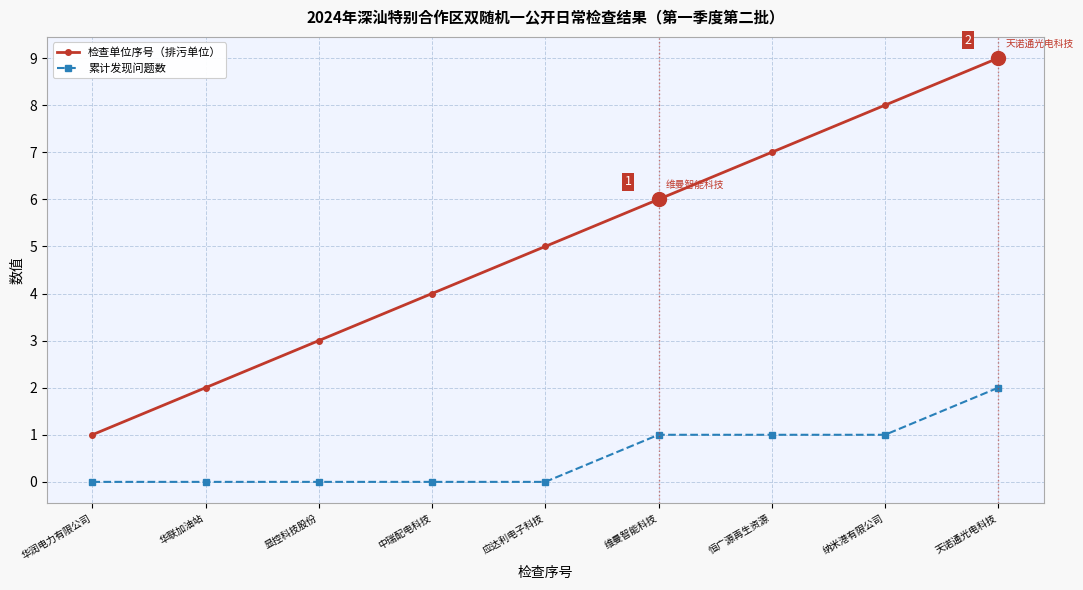

How many data points does each series have?

9